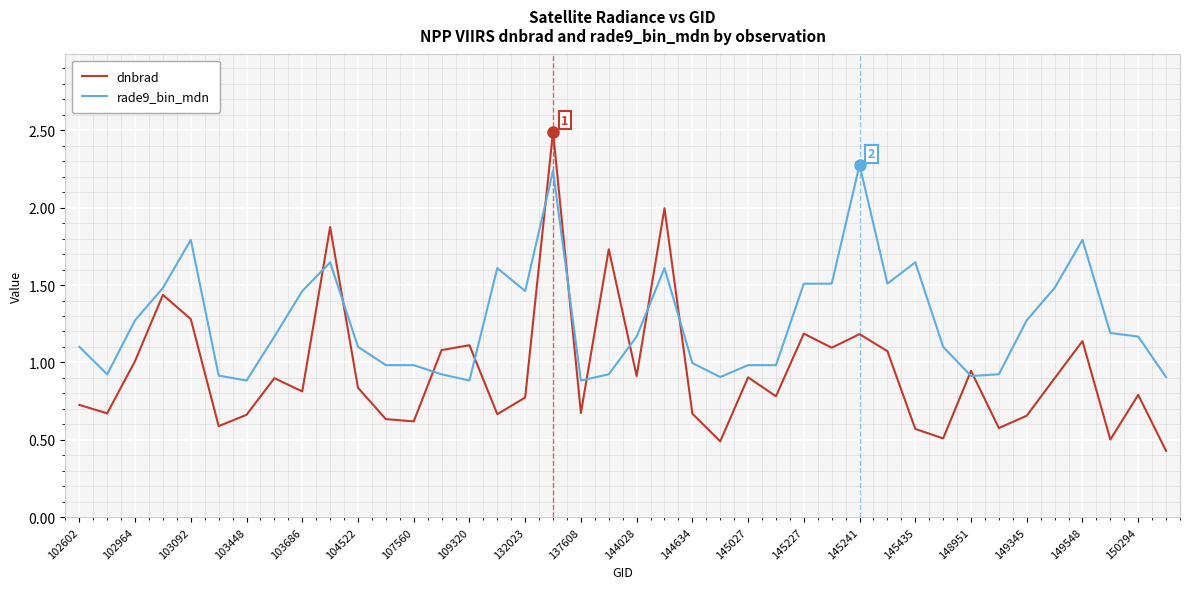

What is the lowest value of the dnbrad series?

0.4